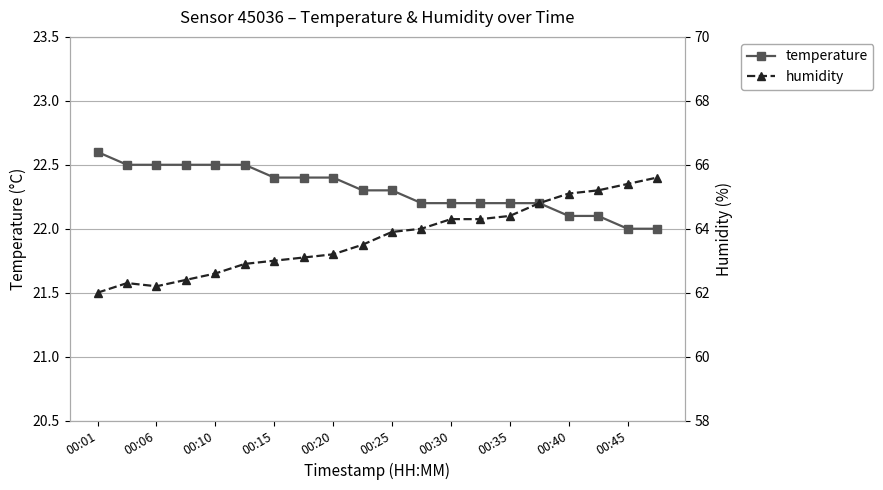

True or false: temperature has more than 2 interior local peaks.

False